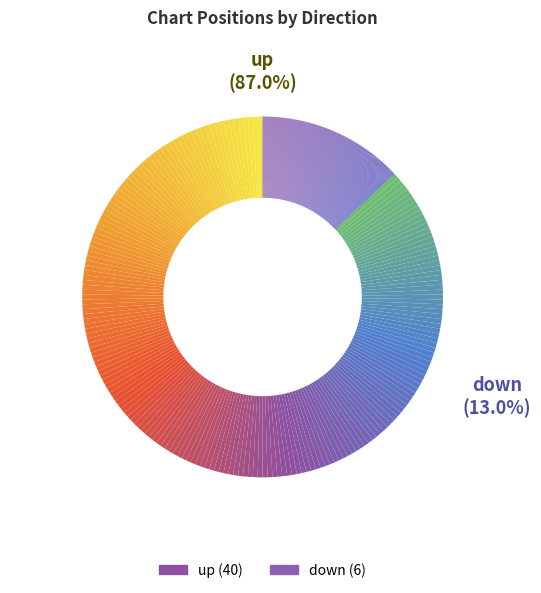

Which has a higher value, down or up?

up